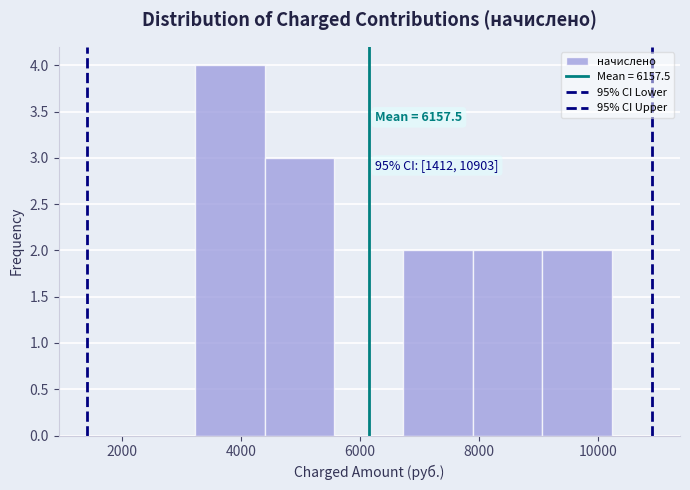

Which range on the x-axis has the tallest bar?

3200 to 4400